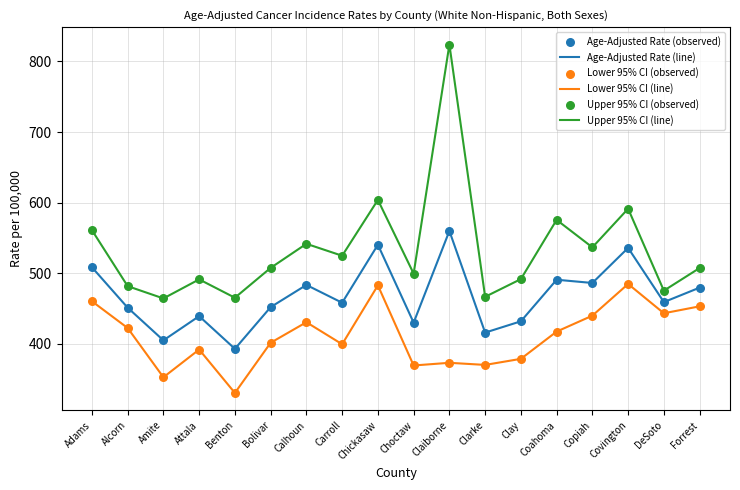

Which series has the largest range (max minus min)?

Upper 95% CI (line)